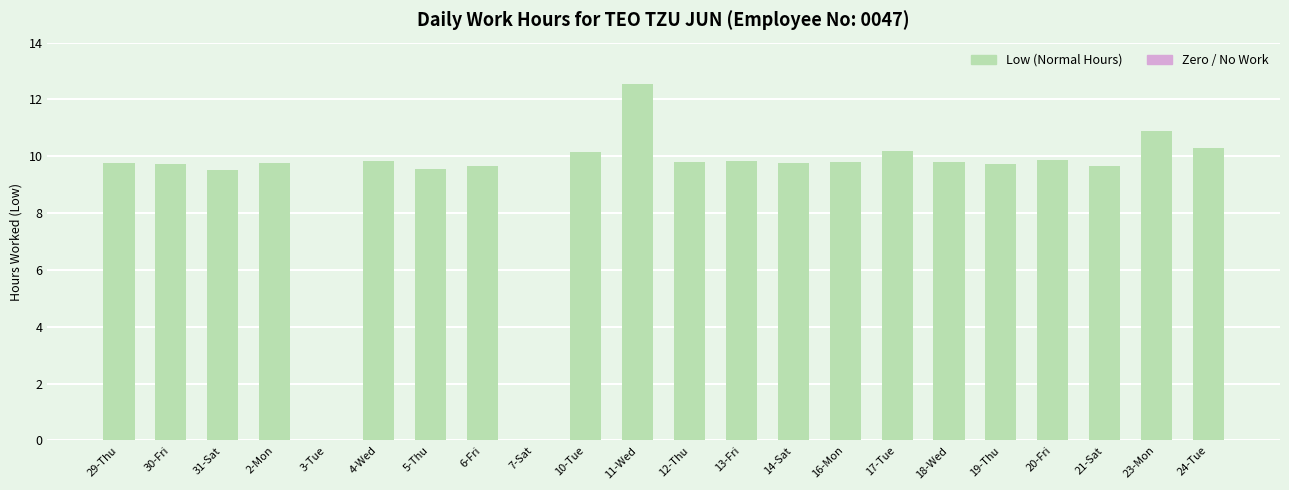

What is the greatest value displayed?

12.5